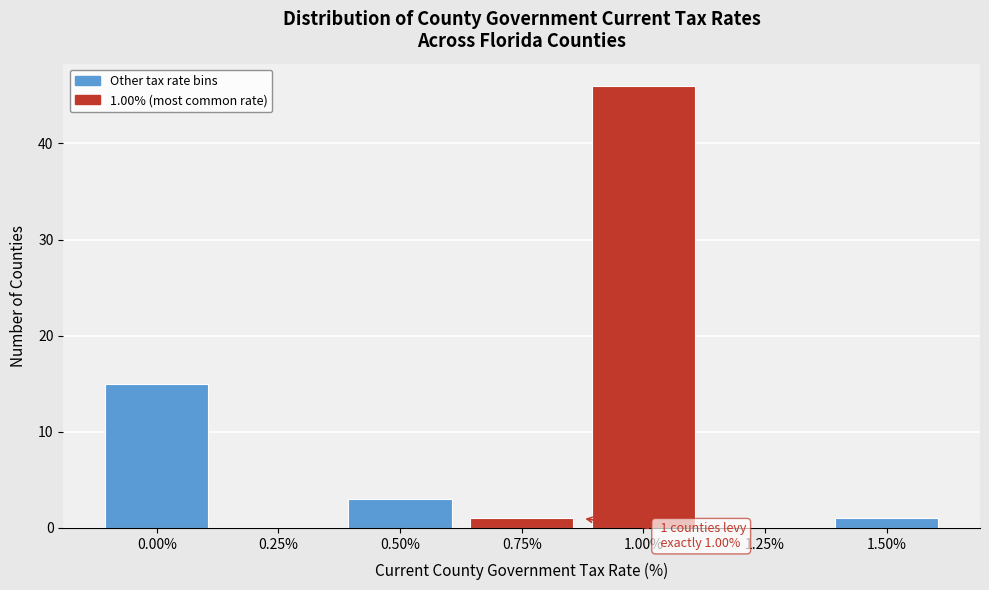

Reading left to right, extract all data points from this chart.

0.00%=15	0.25%=0	0.50%=3	0.75%=1	1.00%=46	1.25%=0	1.50%=1